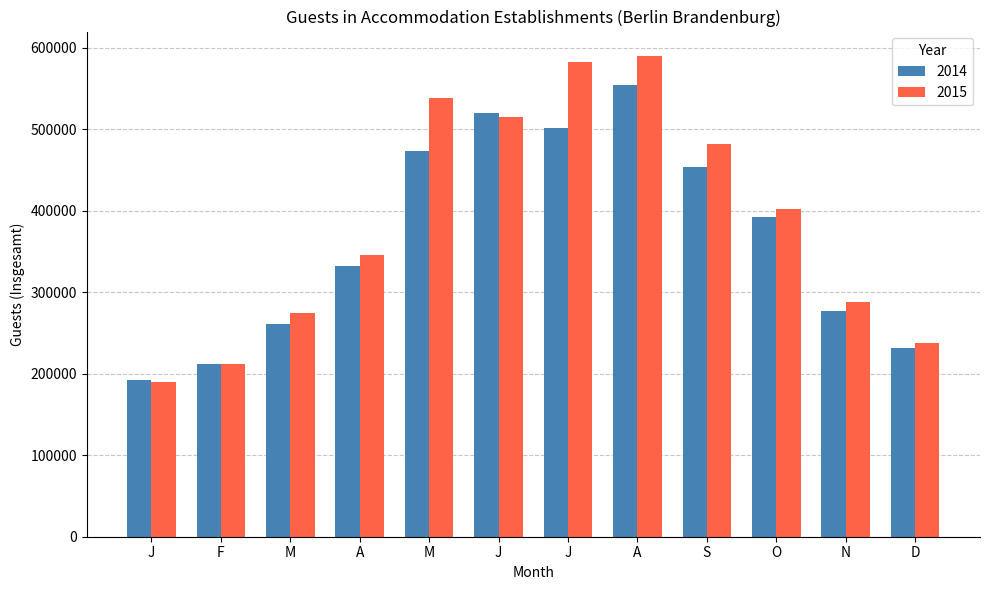

How many bars are there in total?

24